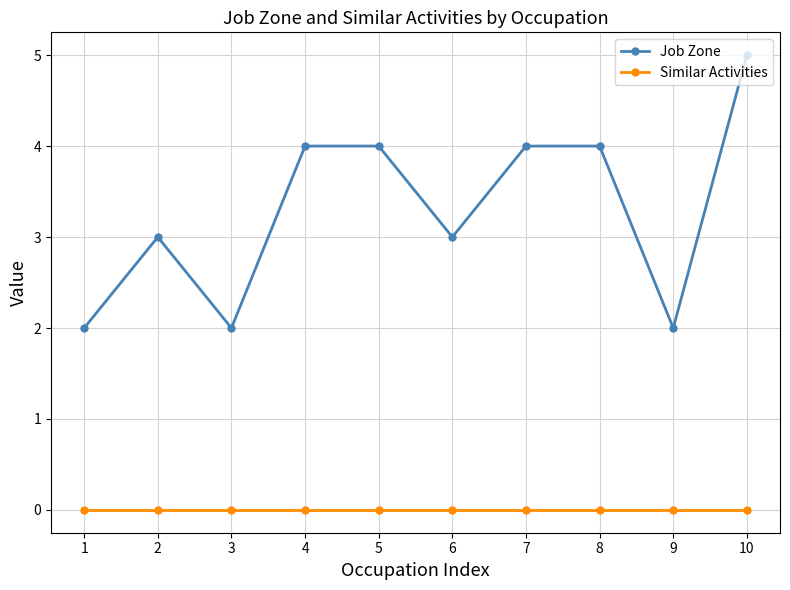

What is the sum of the Job Zone values at 3 and 10?

7